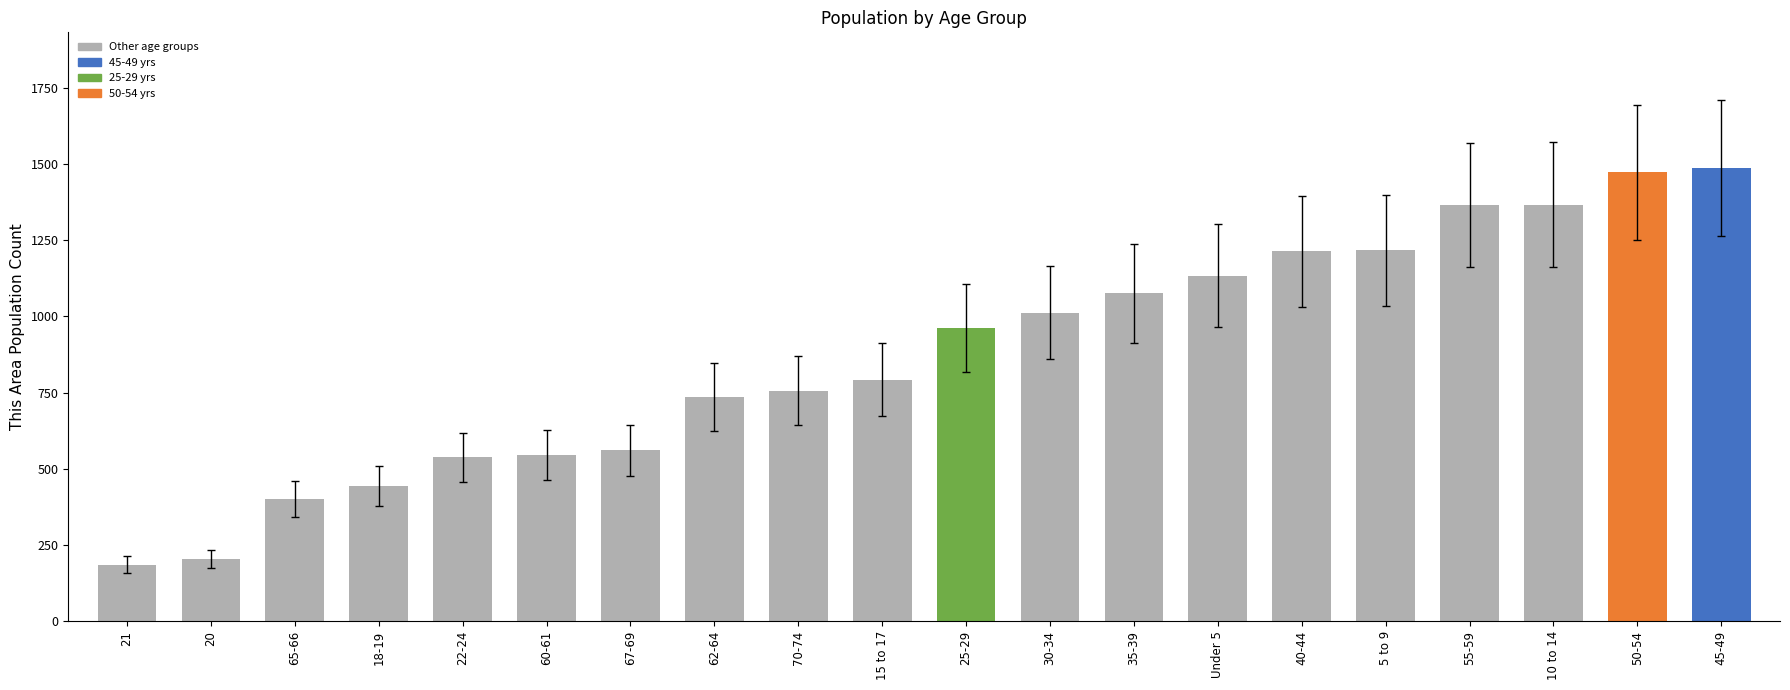

What is the difference between the second highest and second lowest values?

1270